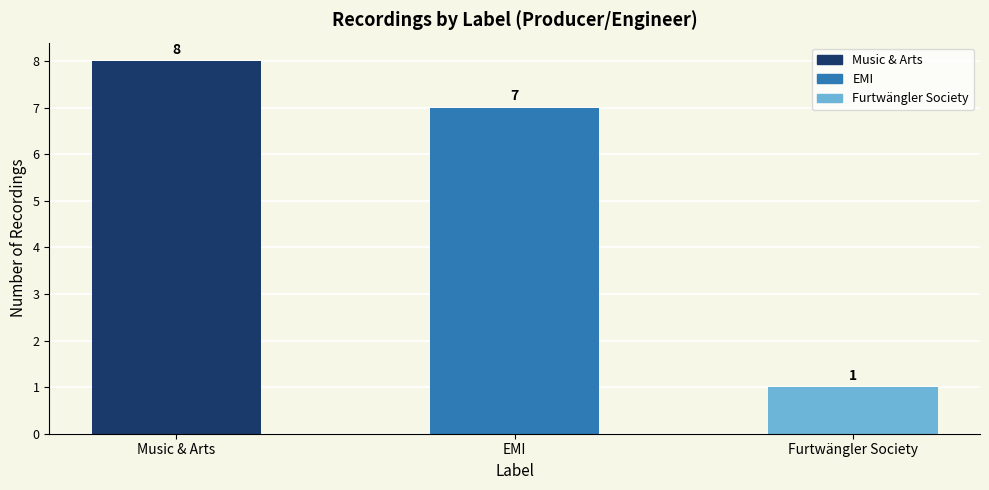

Approximately how many times larger is the value at Music & Arts compared to Furtwängler Society?

8.0